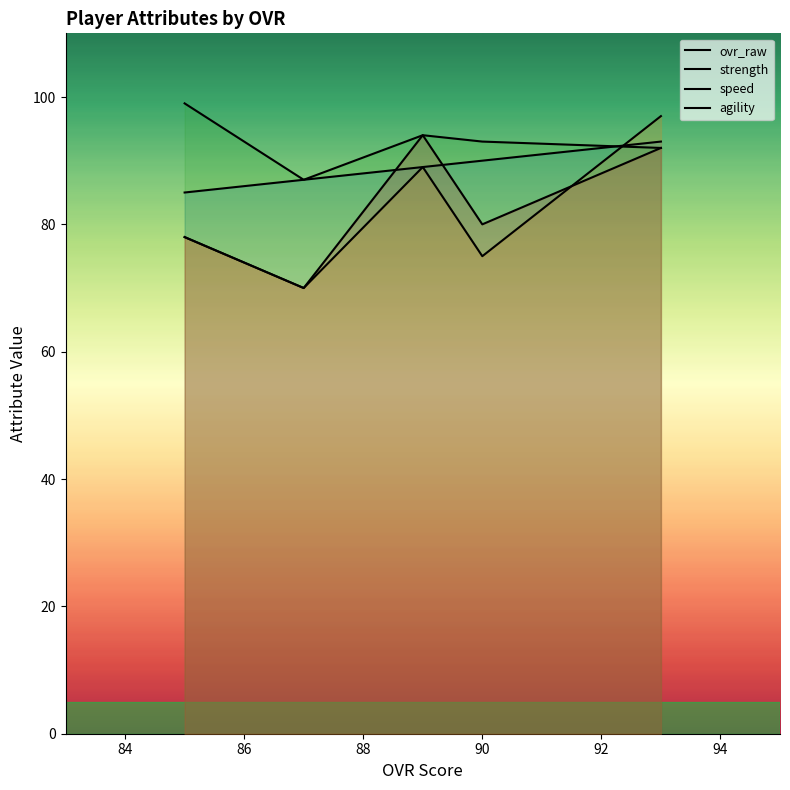

What are all the series names shown in the legend?

ovr_raw, strength, speed, agility